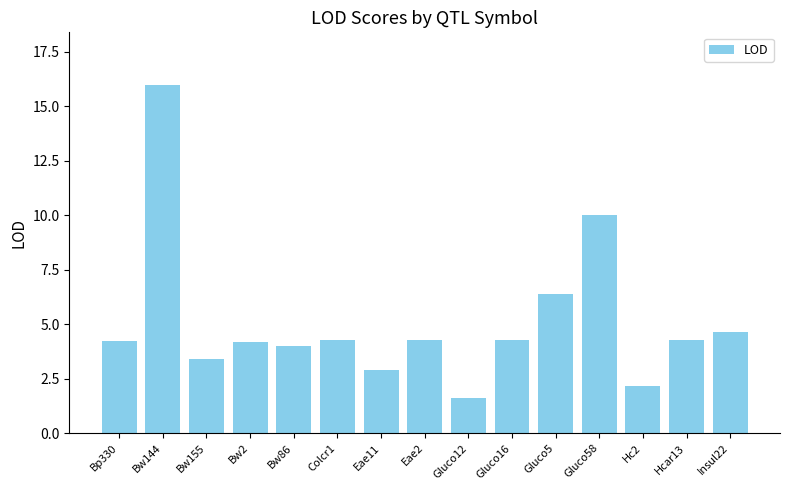

What is the maximum value shown in the chart?

16.0